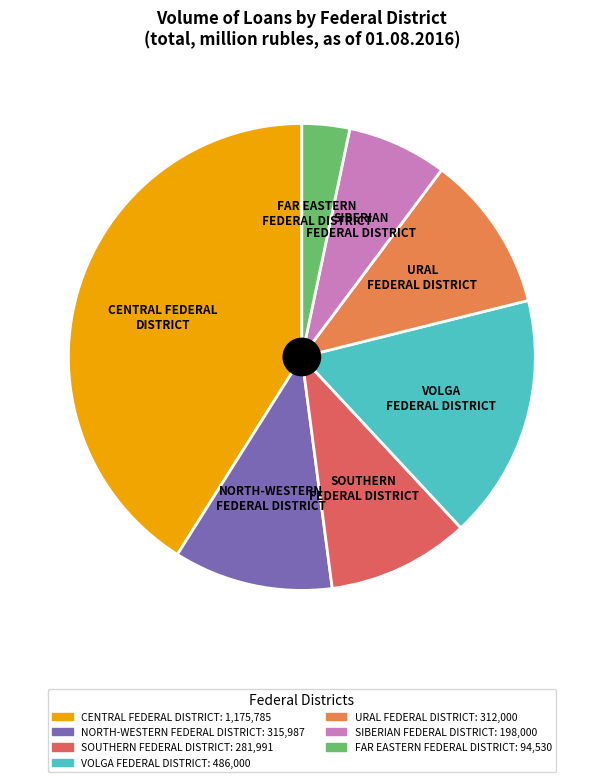

Which slice is the largest?

CENTRAL FEDERAL DISTRICT